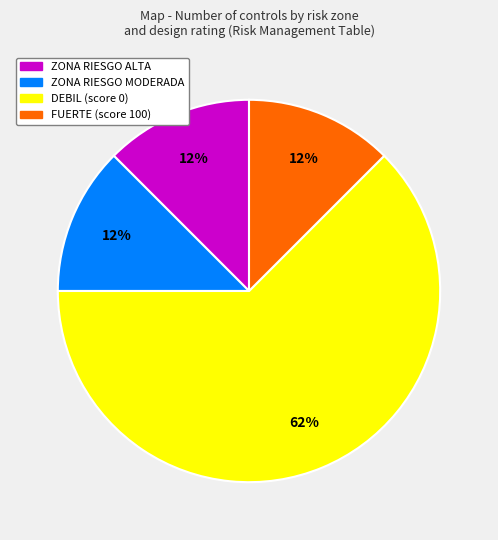

How many slices are in this pie chart?

4